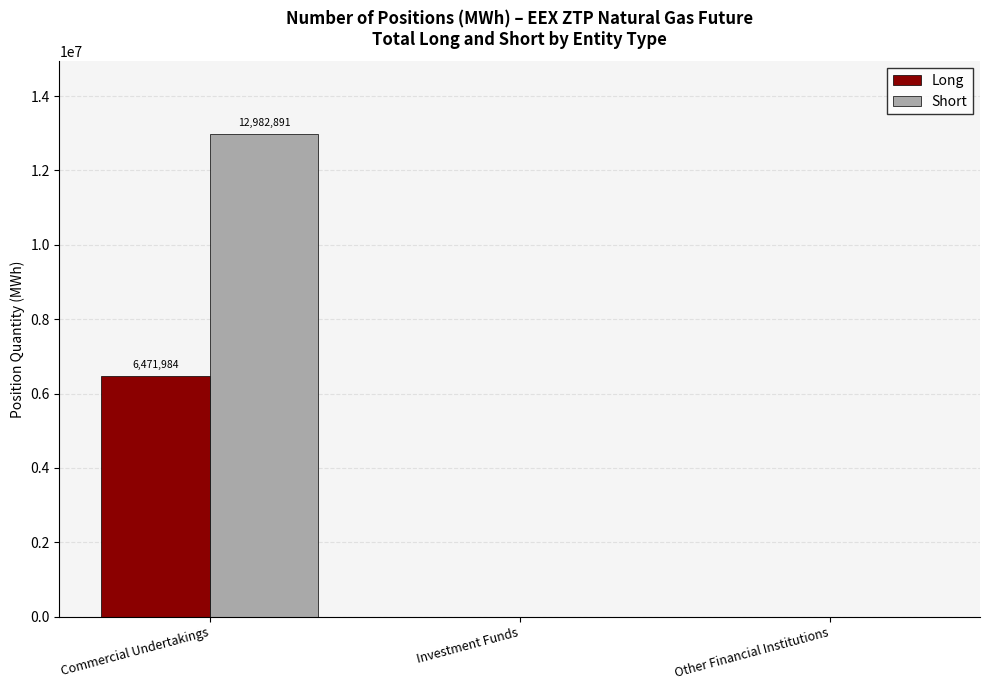

How many groups of bars are there?

3